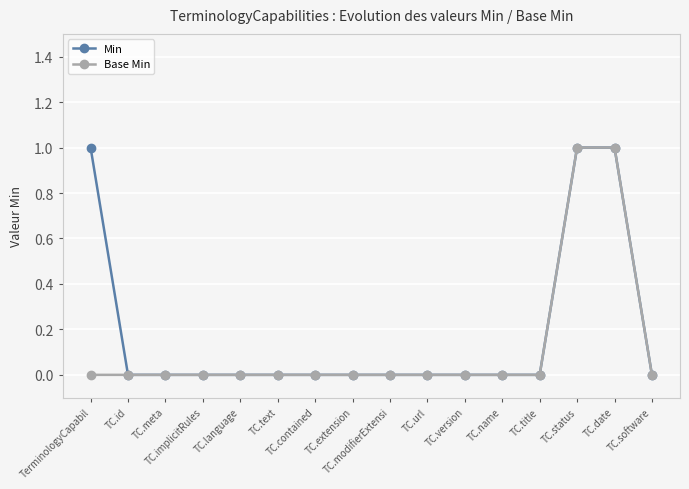

At how many categories does at least one series exceed 0?

3